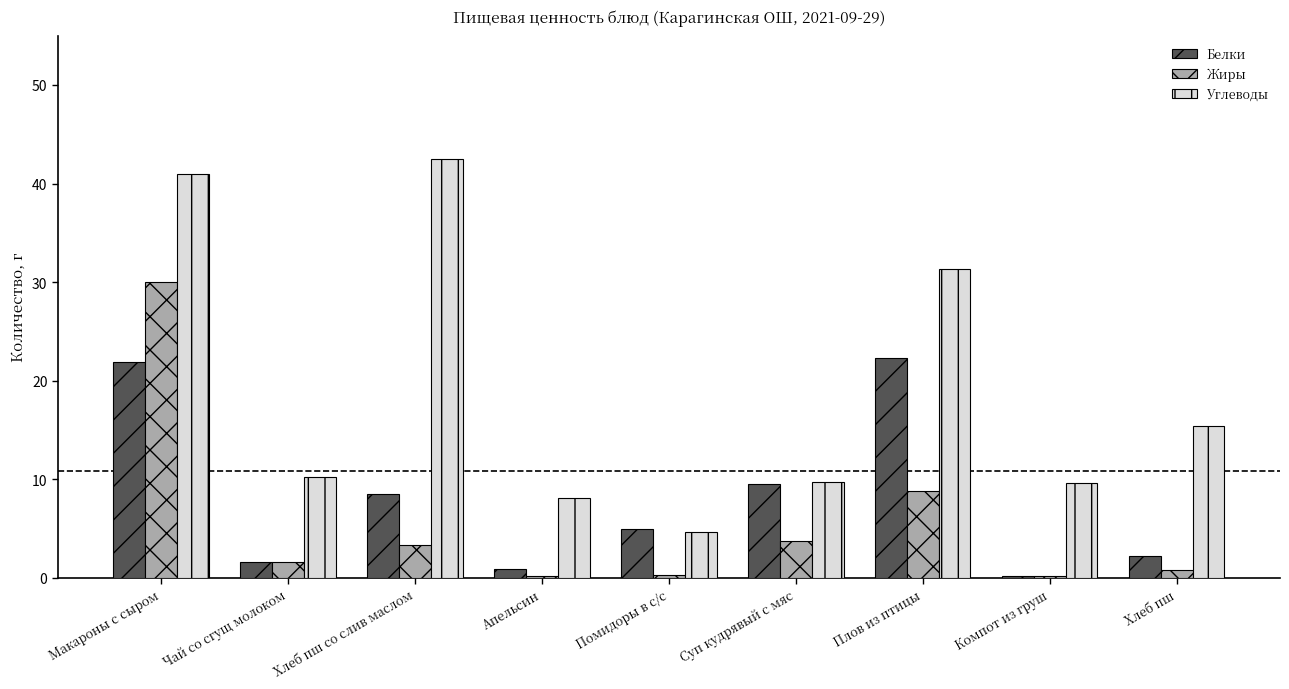

What position from the left is Хлеб пш?

9